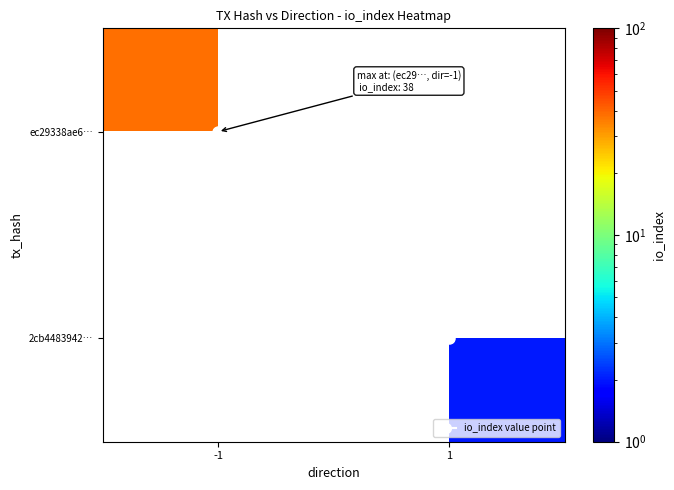

Between 1 and -1, which is larger?

-1